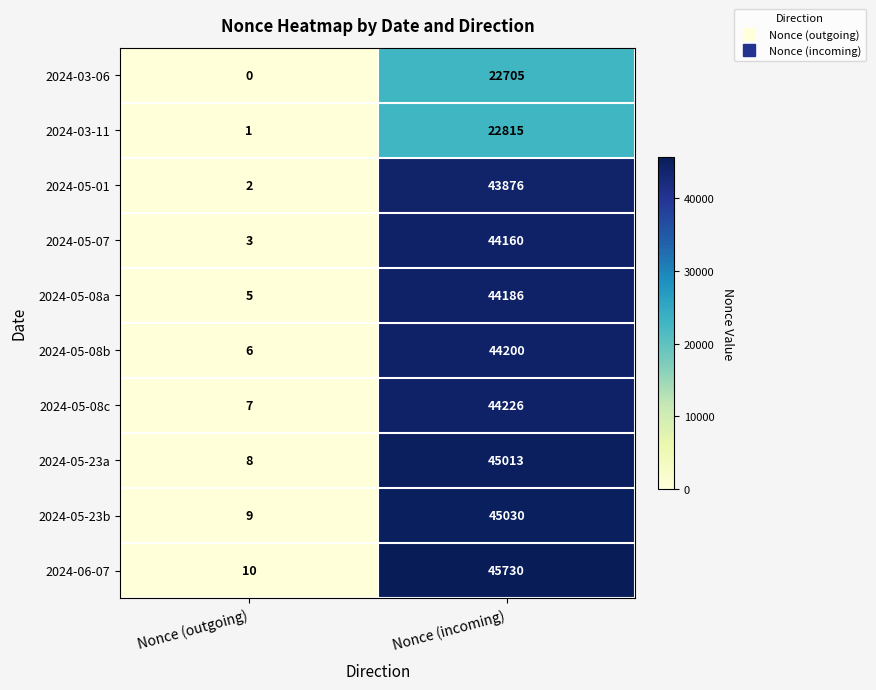

At which category is the sum across all series the highest?

Nonce (incoming)